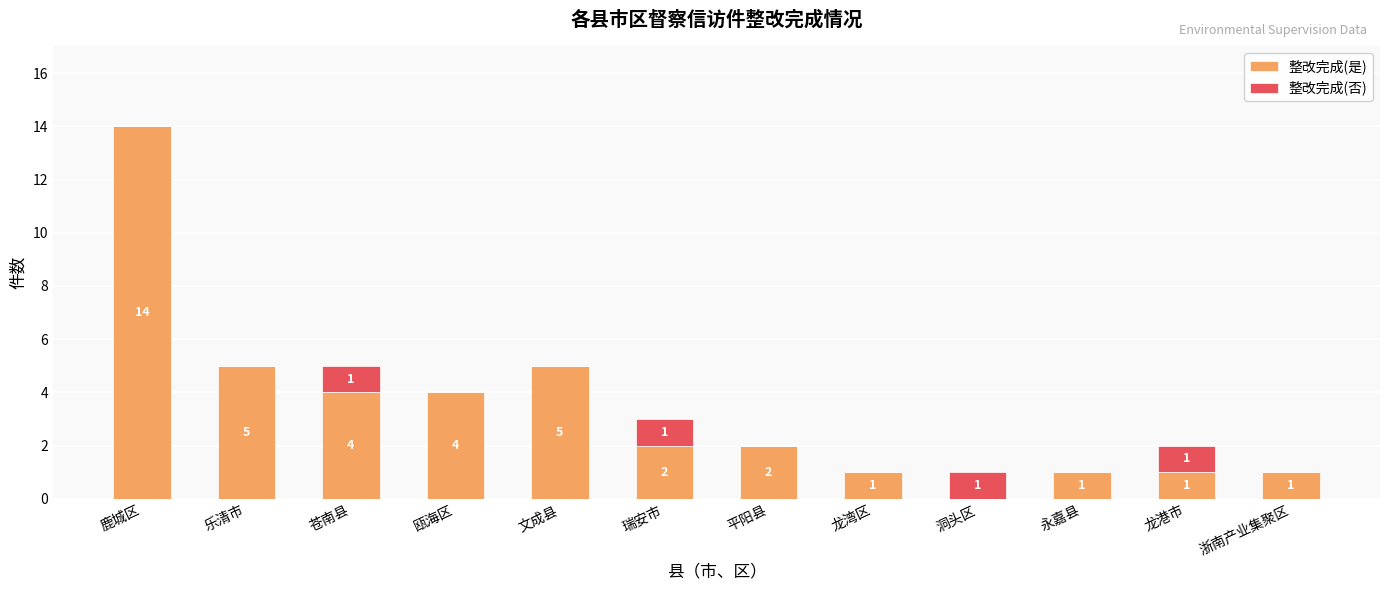

Does the chart contain stacked bars?

Yes